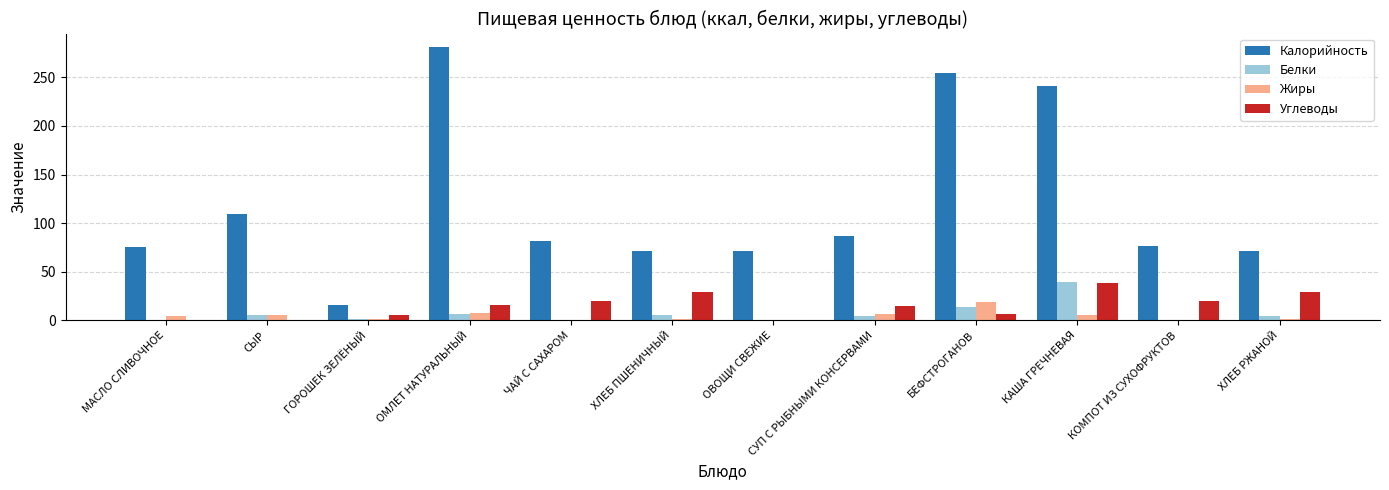

What value does the Жиры series have at ОМЛЕТ НАТУРАЛЬНЫЙ?

8.0